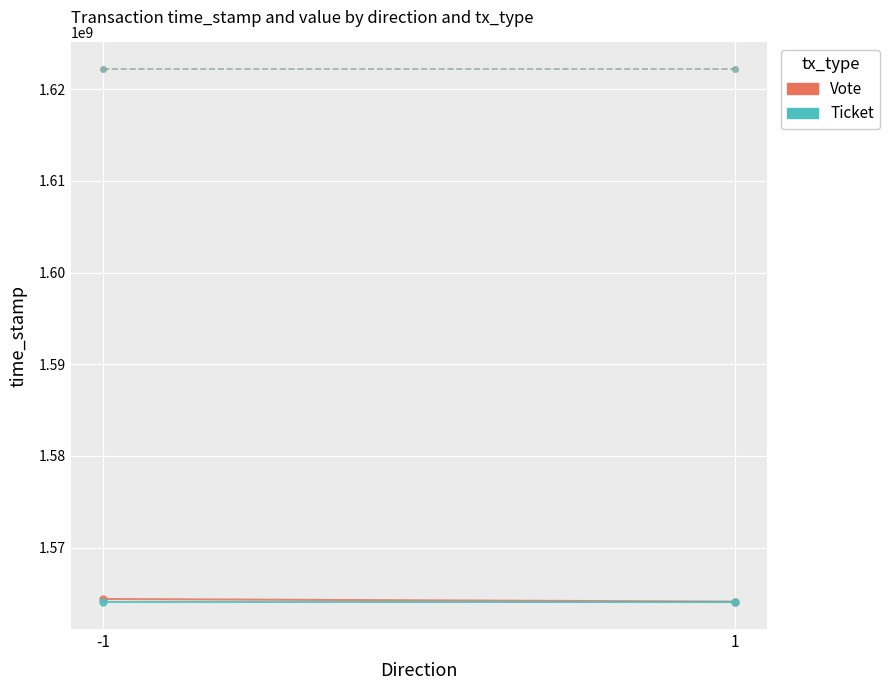

At which label is Vote closest to 1564259644?

1